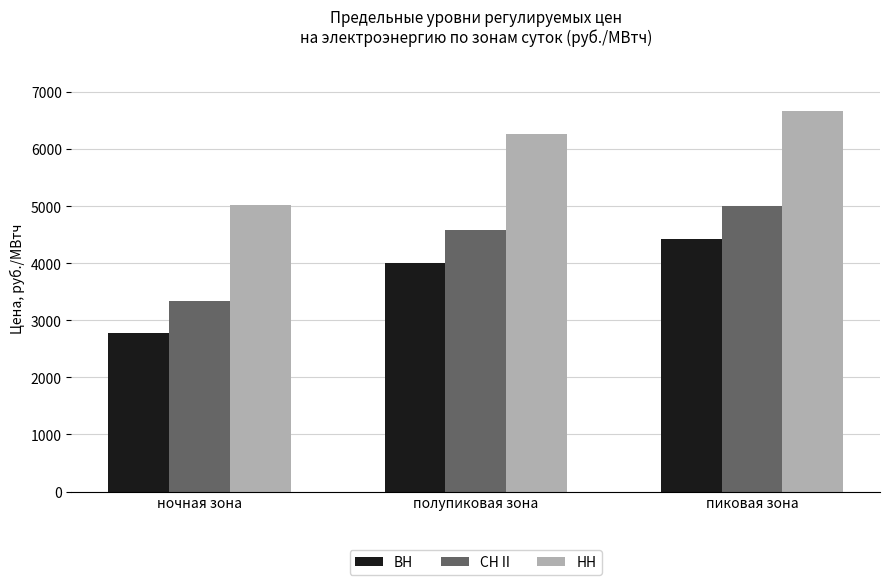

Reading left to right, what are all the values shown in this chart?

ВН: 2770.2	4006.9	4426.1
СН II: 3338.0	4574.7	4993.9
НН: 5018.0	6254.8	6673.9